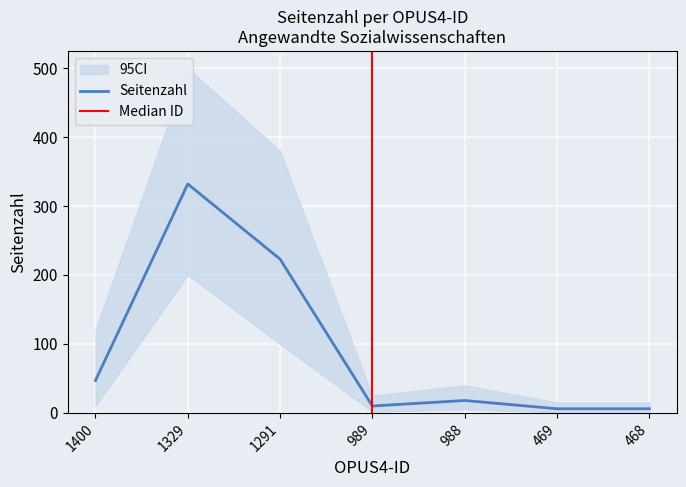

How many values are below 18?

3